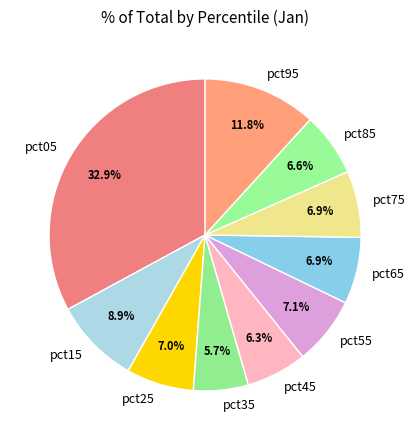

The pct15 slice represents 9% of the pie. True or false?

True